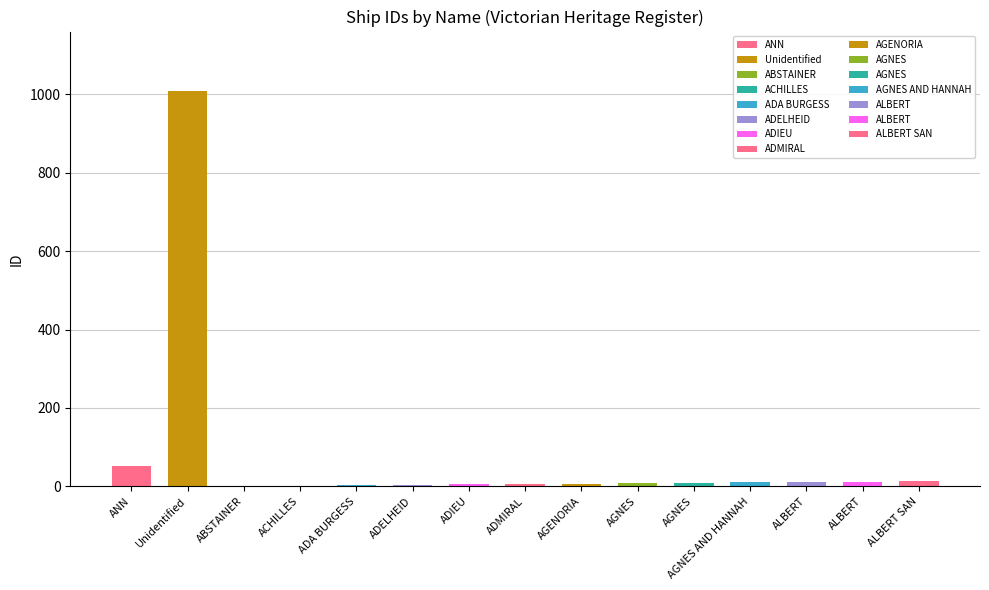

Are the bars horizontal?

No